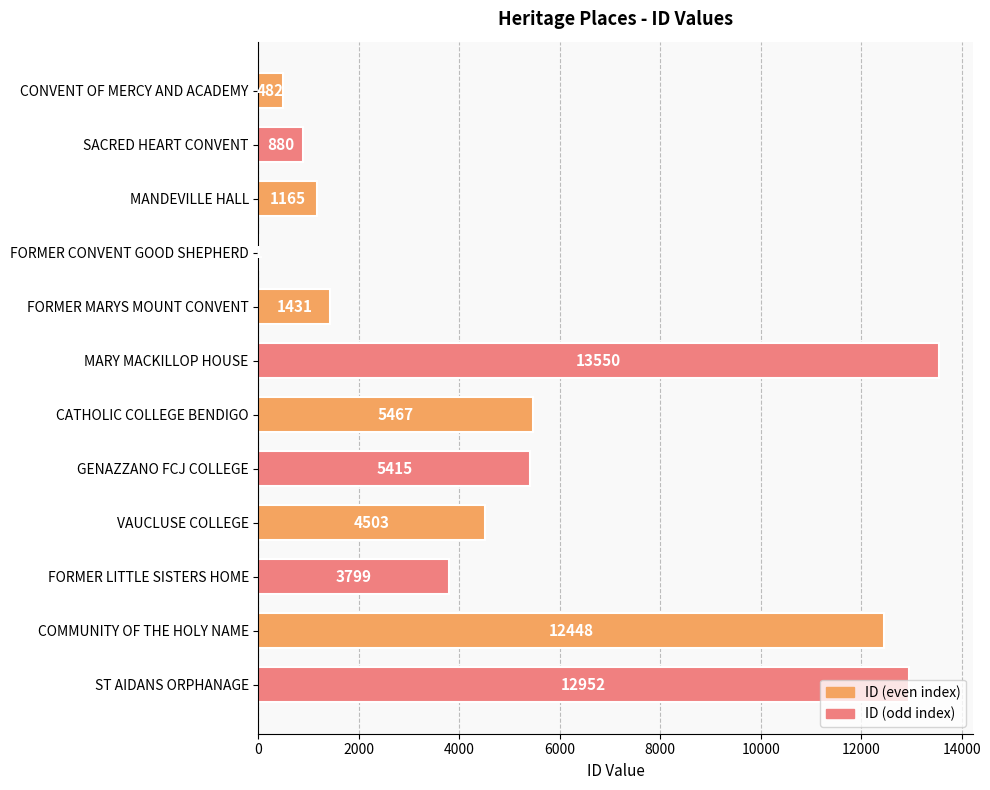

What is the ratio of the value at VAUCLUSE COLLEGE to the value at CATHOLIC COLLEGE BENDIGO?

0.8